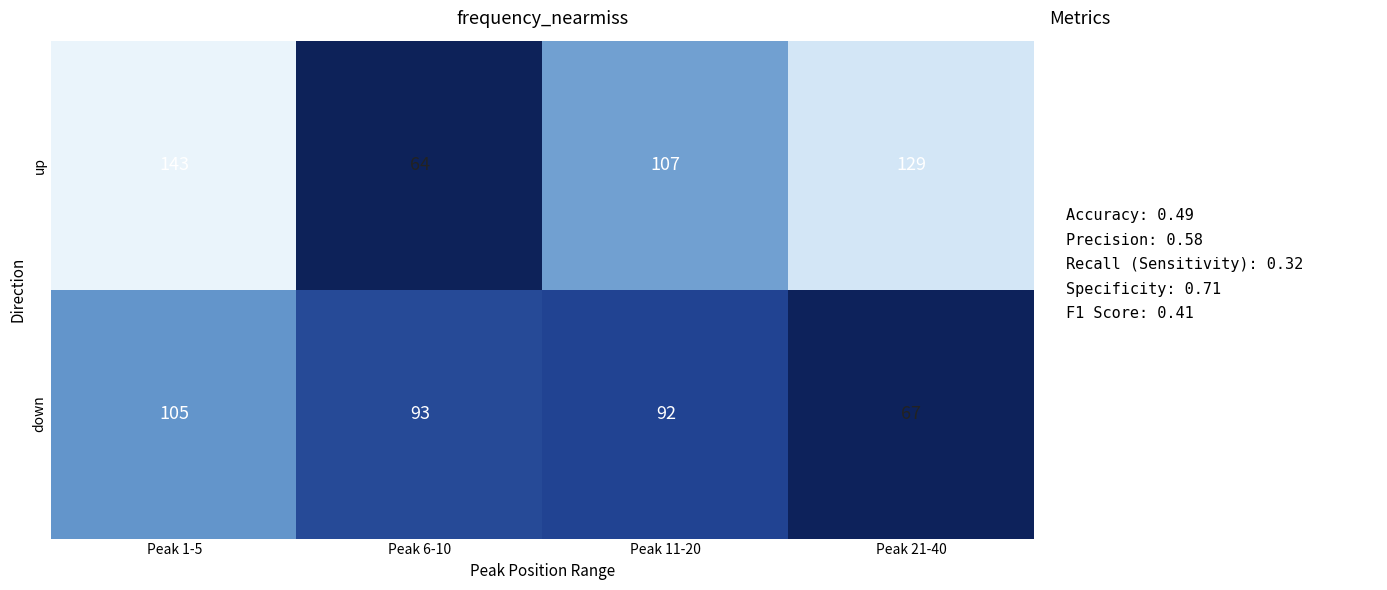

Which series has the largest range (max minus min)?

up